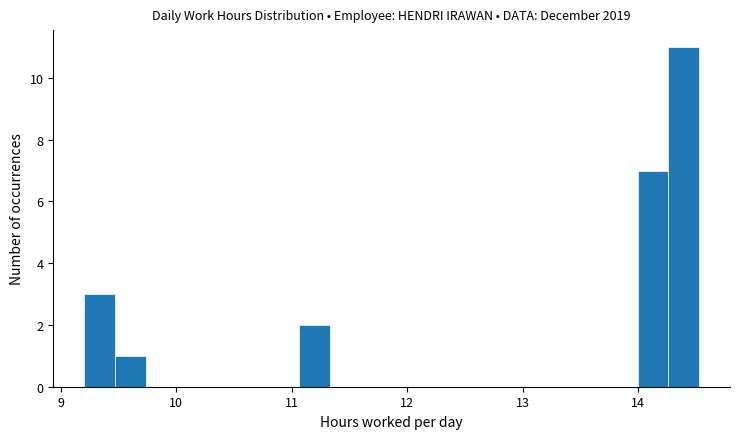

Around what value on the x-axis is the tallest bar? Give the approximate position of its centre, as read against the axis.

14.4